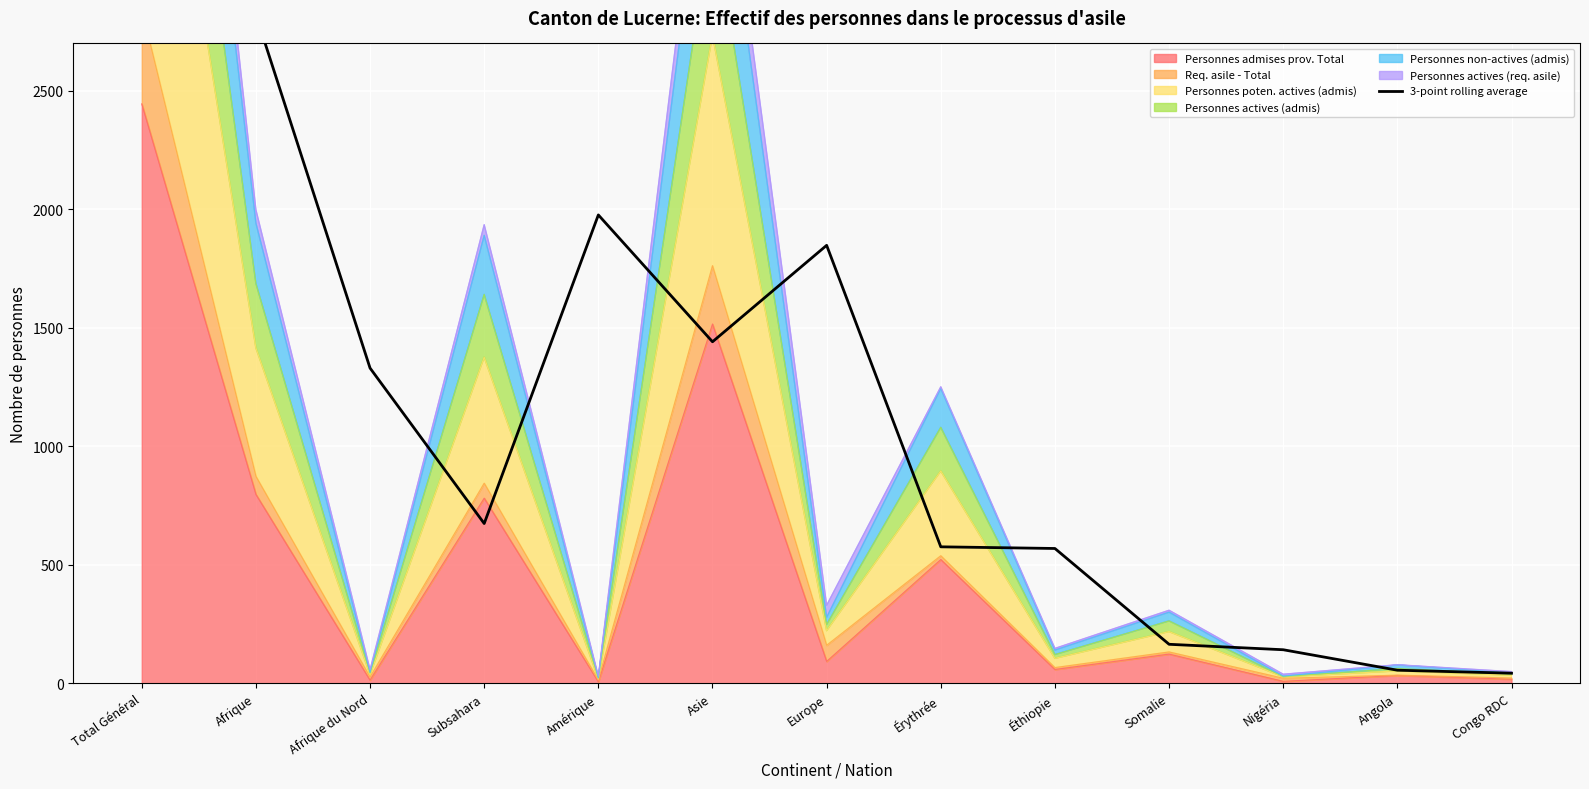

How many categories are shown in the chart?

13